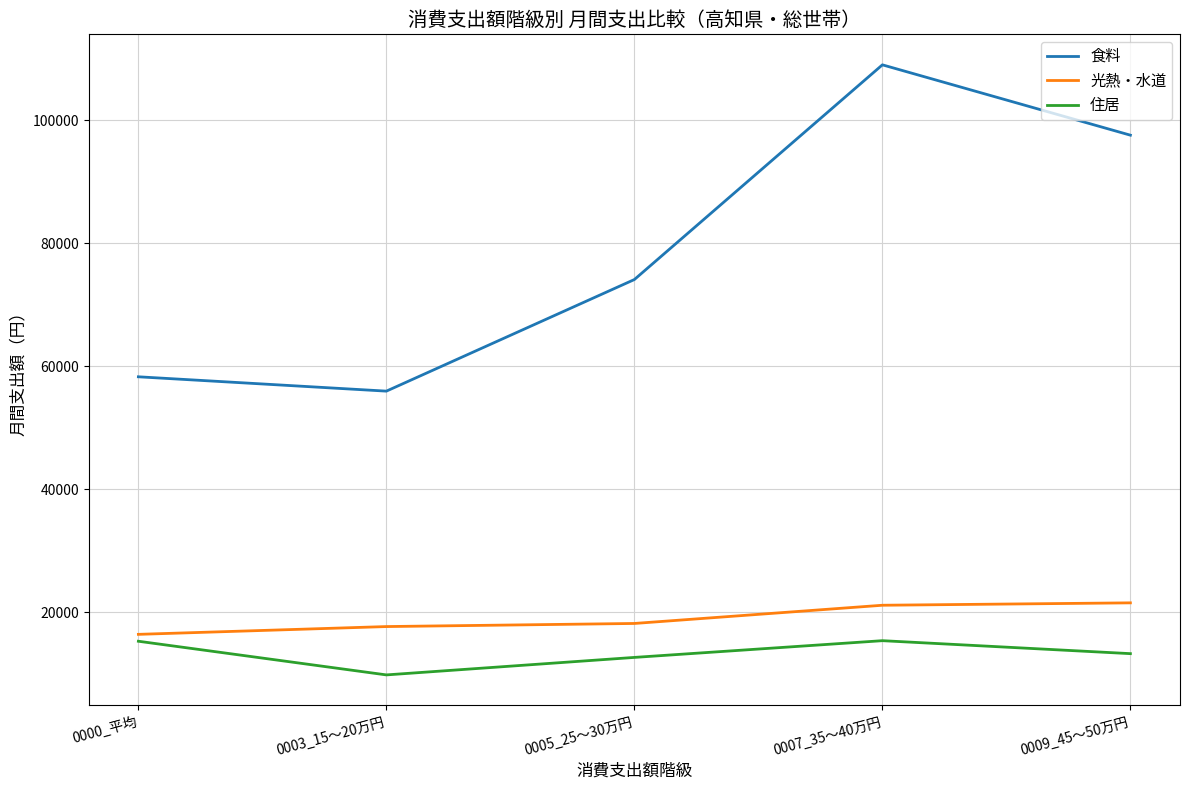

How many lines are shown in the chart?

3